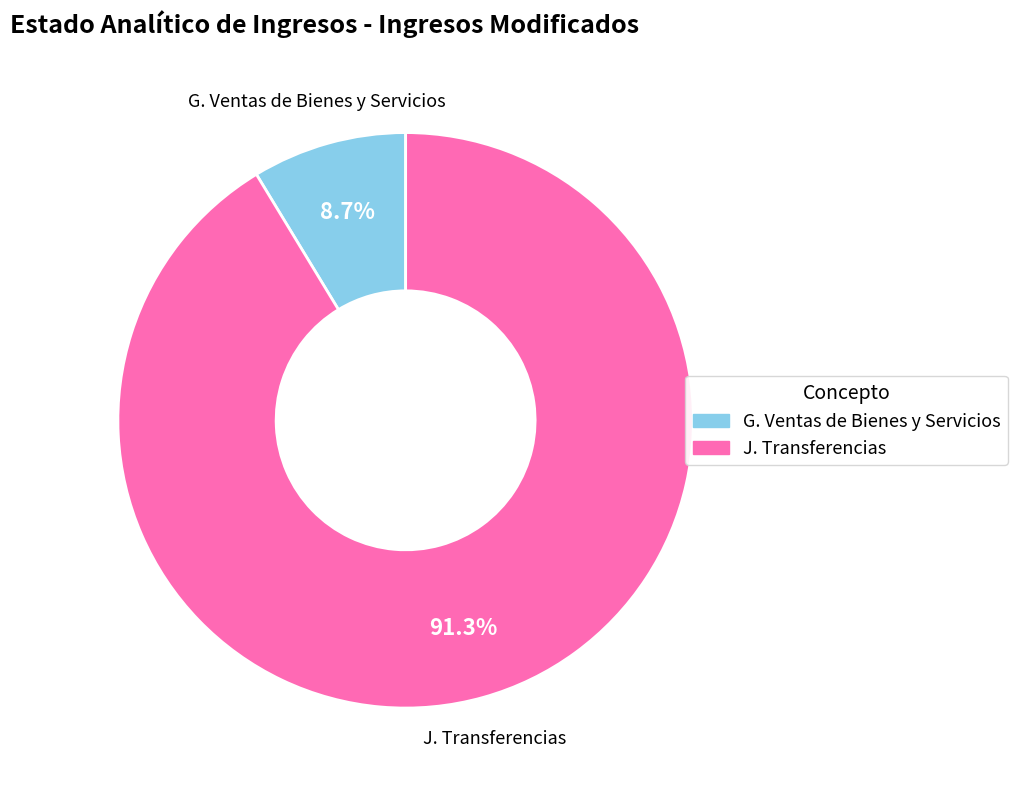

Is there any slice that represents more than half of the pie?

Yes